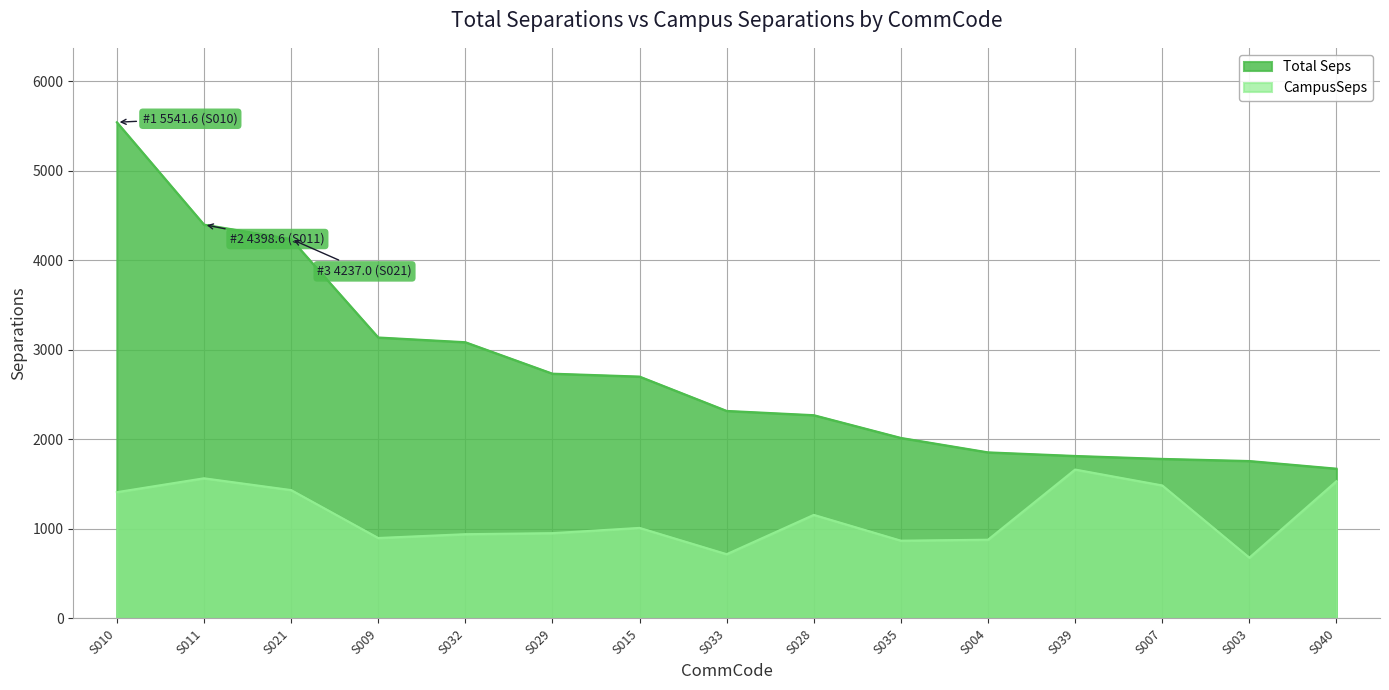

True or false: CampusSeps and Total Seps intersect in this chart.

False